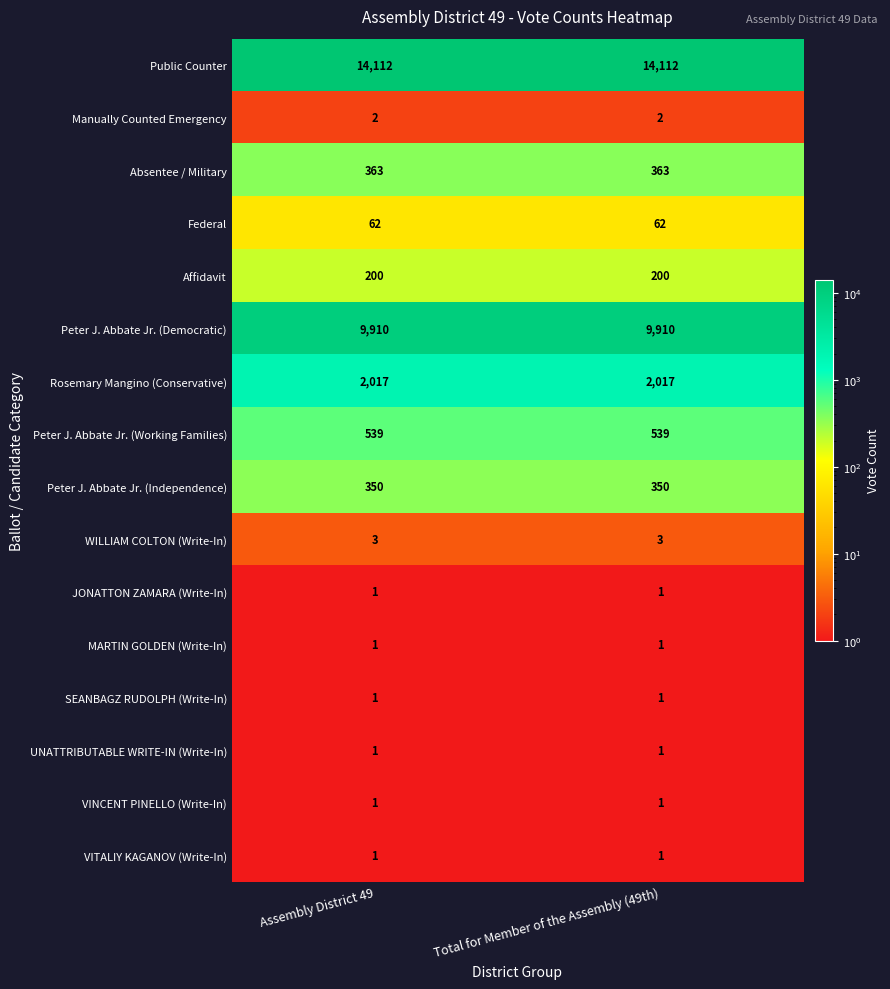

What is the total value across all series at Total for Member of the Assembly (49th)?

27564